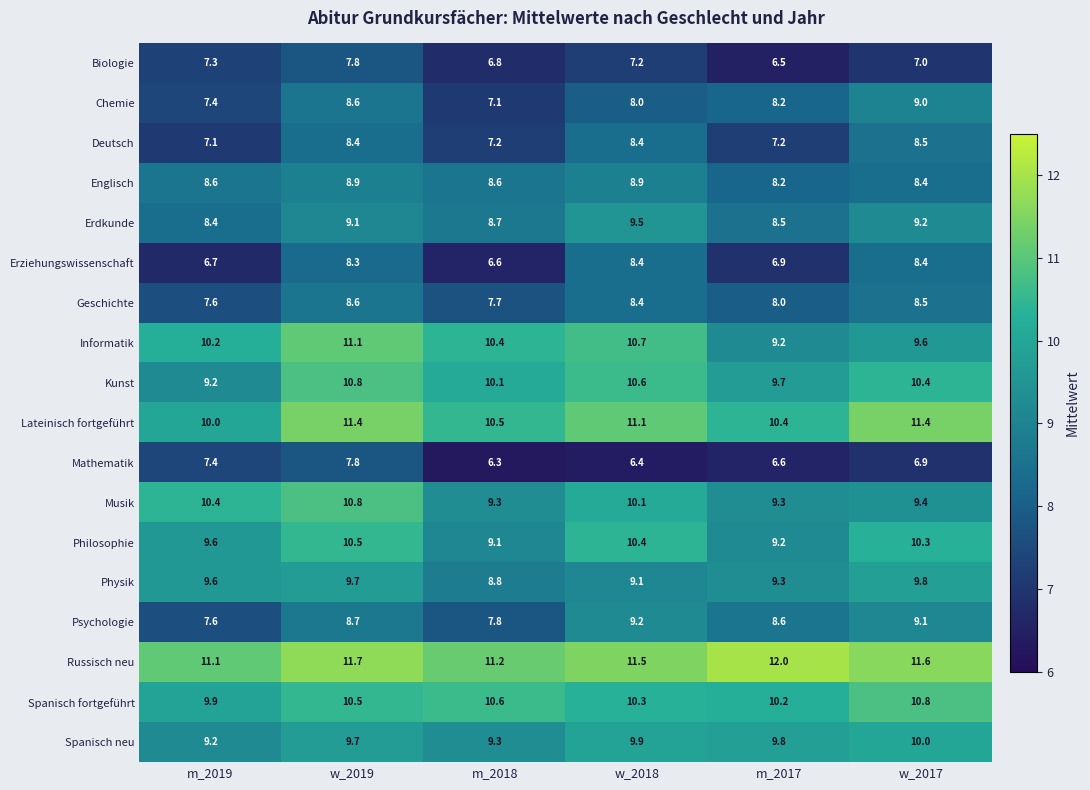

What is the difference between the Erdkunde values at w_2019 and m_2017?

0.6